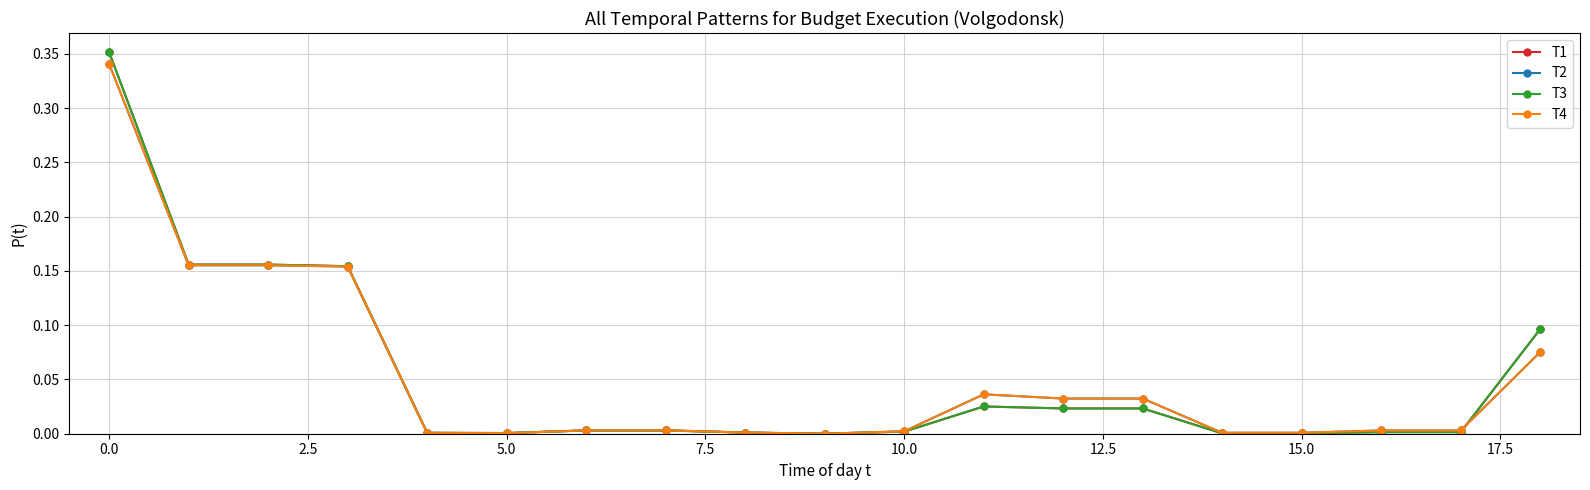

List the series in order of their peak value, lowest first.

T2, T4, T1, T3